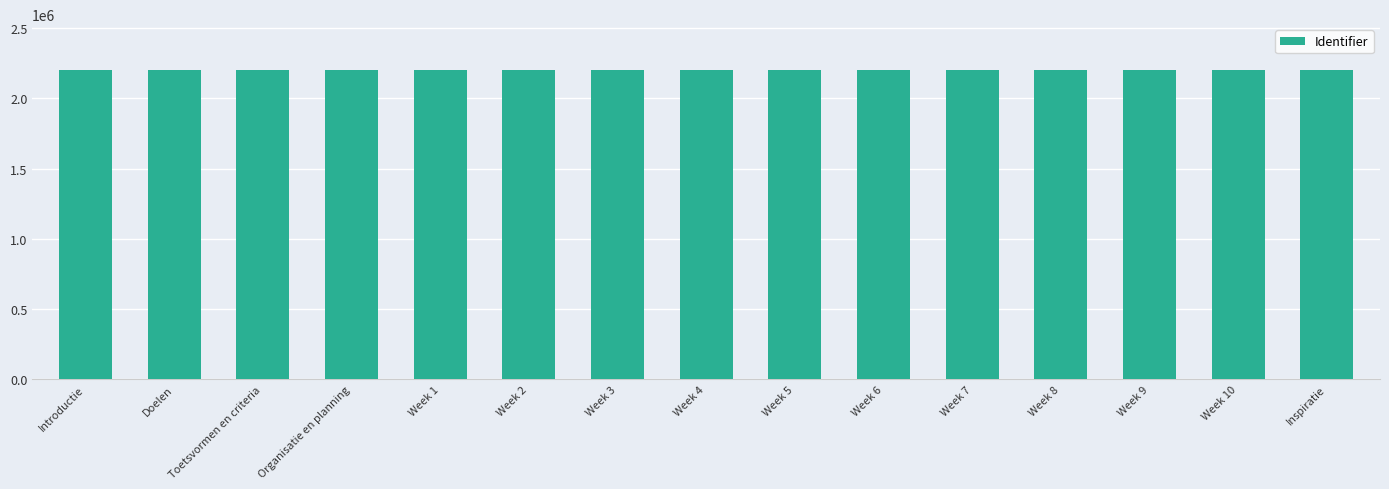

How many distinct data groups are displayed?

1